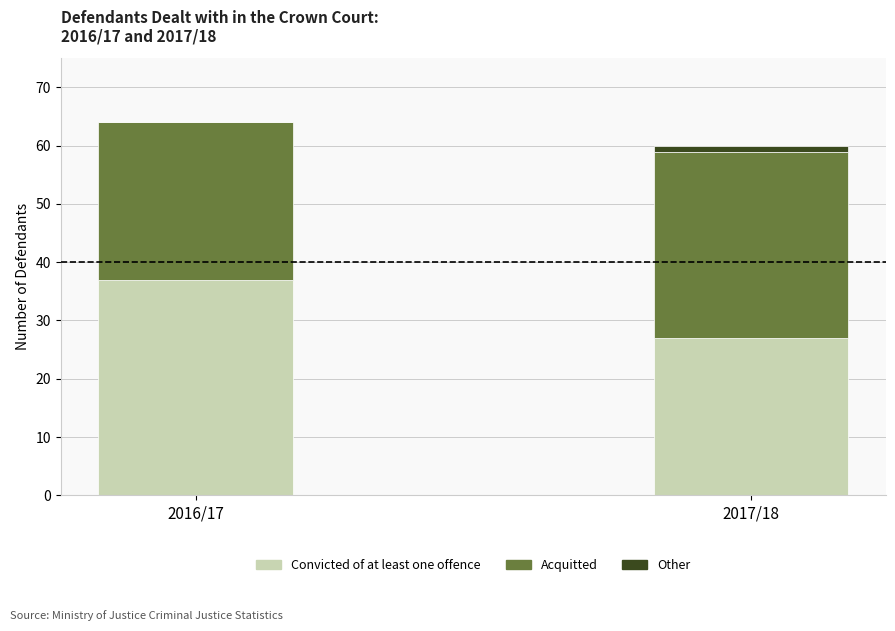

What is the label of the 1st bar from the right?

2017/18